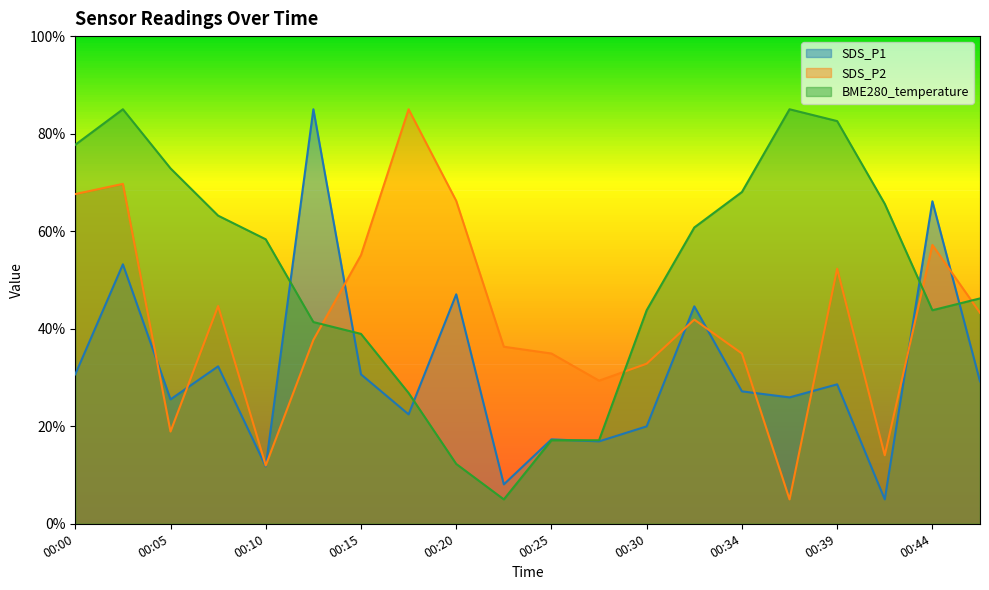

What is the difference between the highest and lowest values at 00:05?

54.0